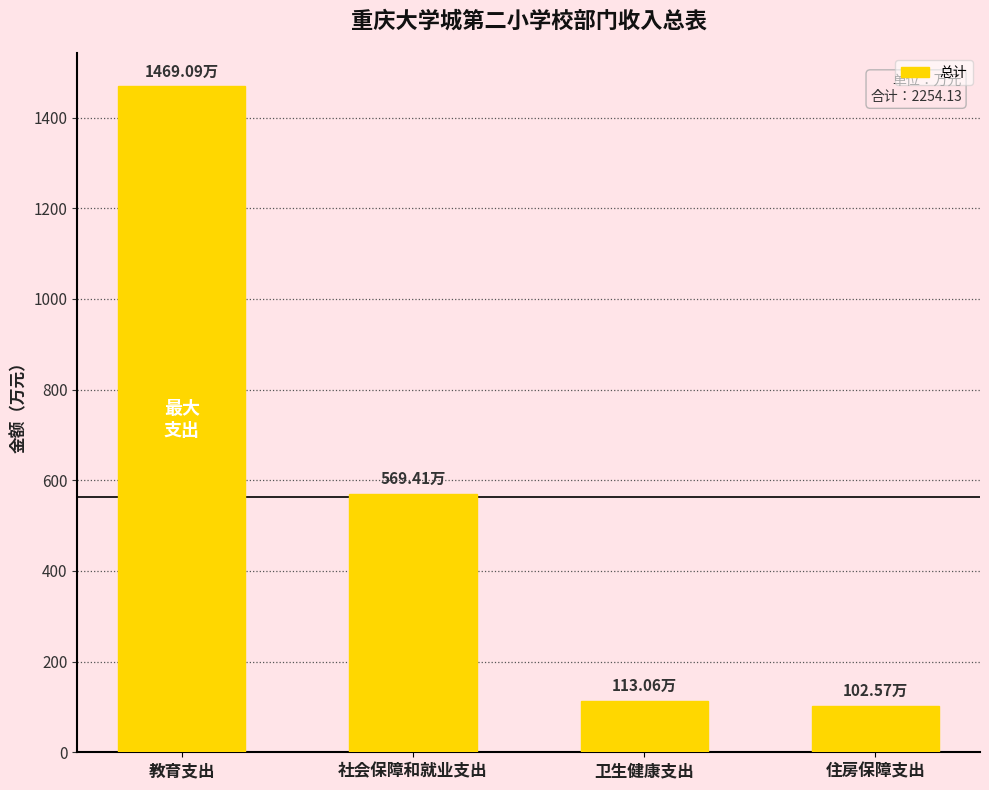

Reading left to right, what are all the values shown in this chart?

教育支出=1469.1	社会保障和就业支出=569.4	卫生健康支出=113.1	住房保障支出=102.6